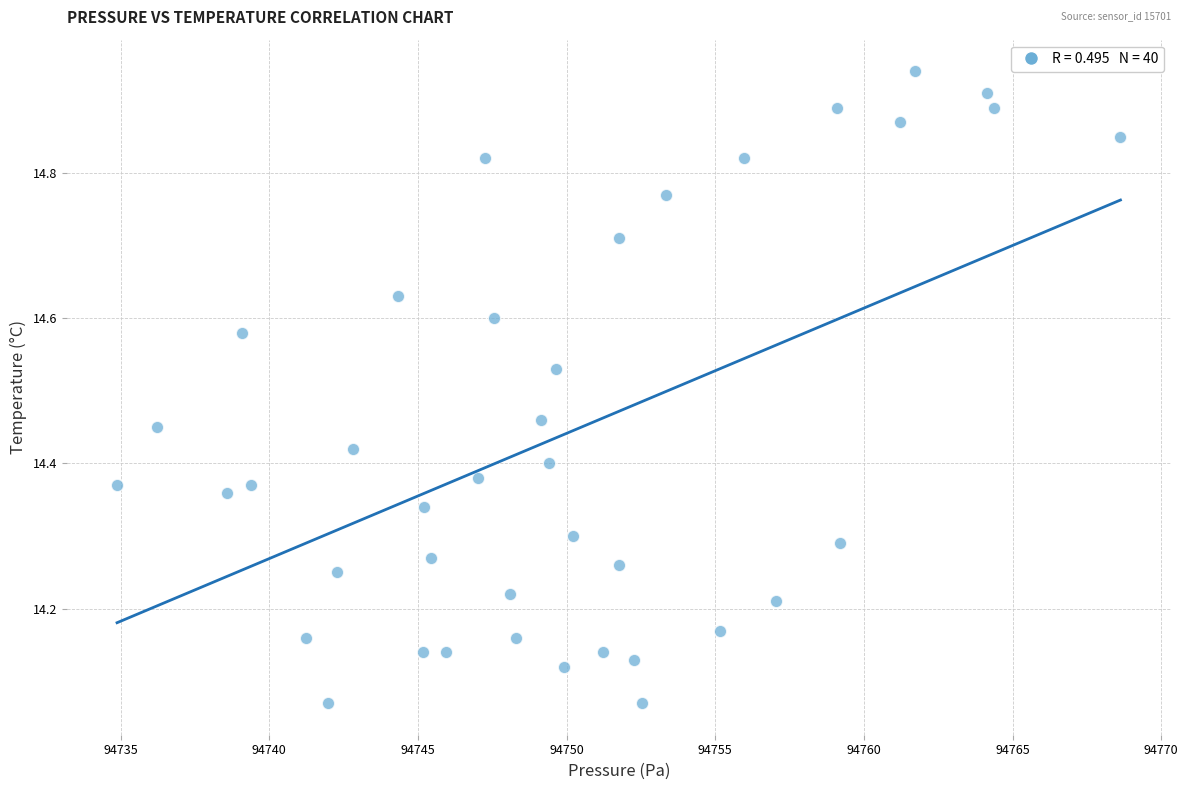

What is the range of Y values (max minus min)?

0.9